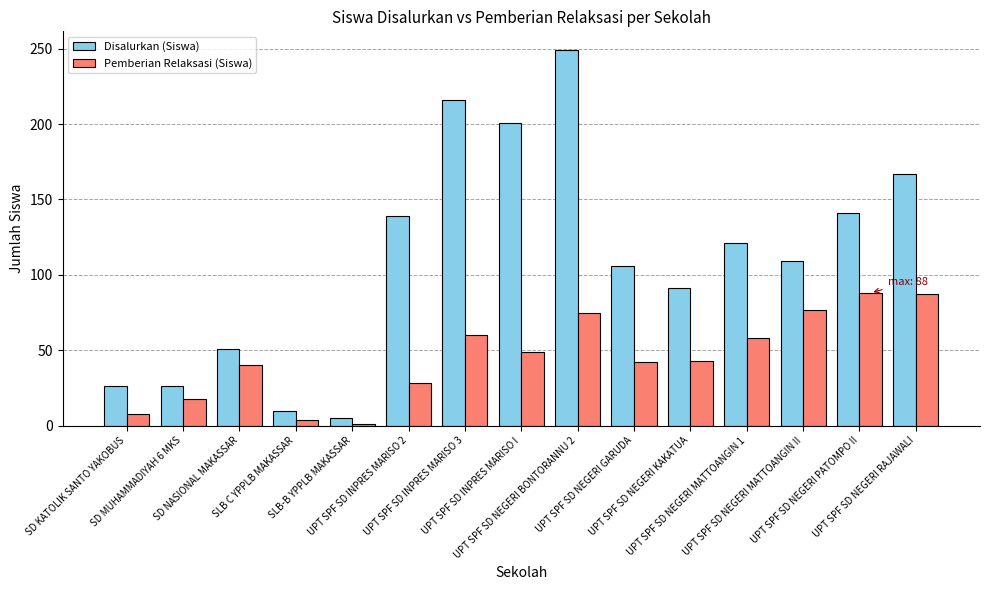

What is the maximum value shown in the chart?

249